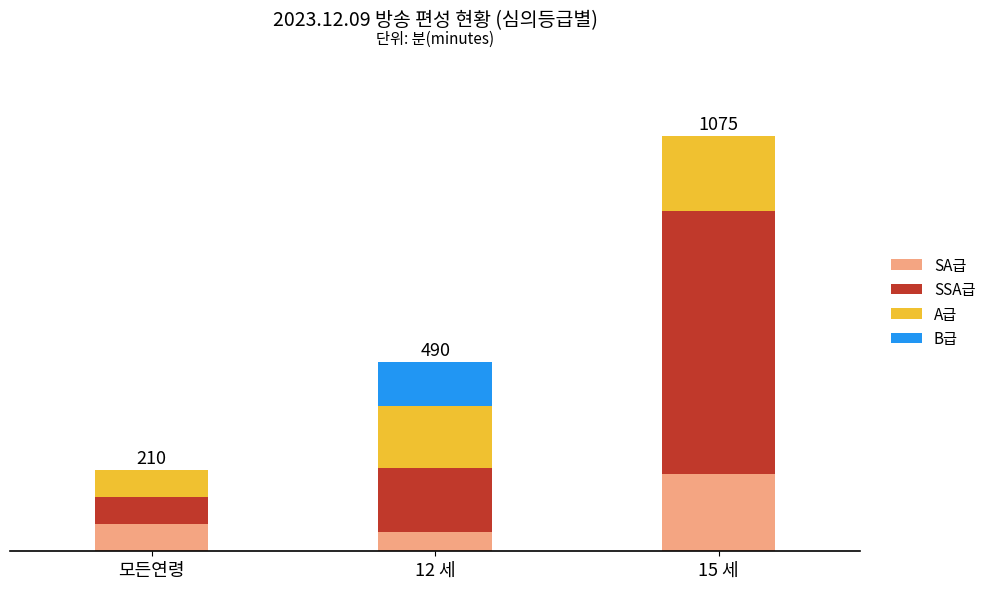

What is the difference between the A급 values at 모든연령 and 12 세?

90